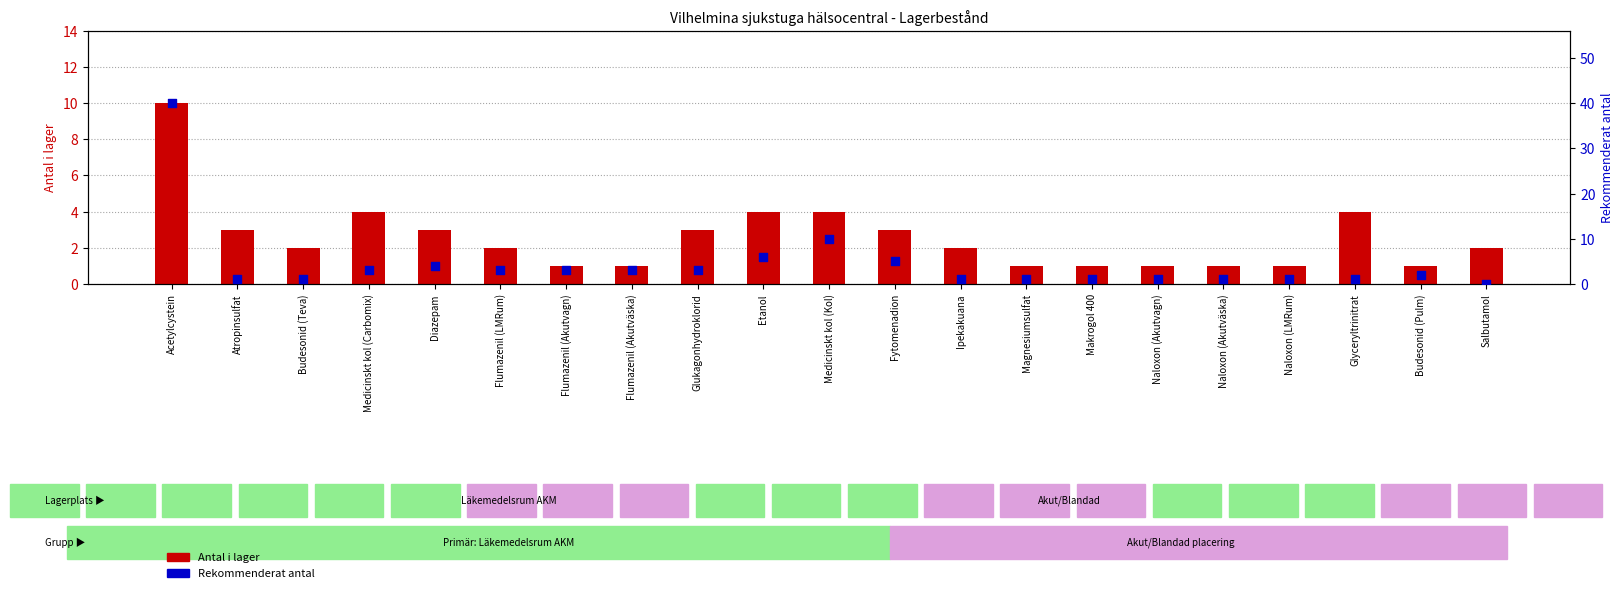

At how many categories does at least one series exceed 16?

1